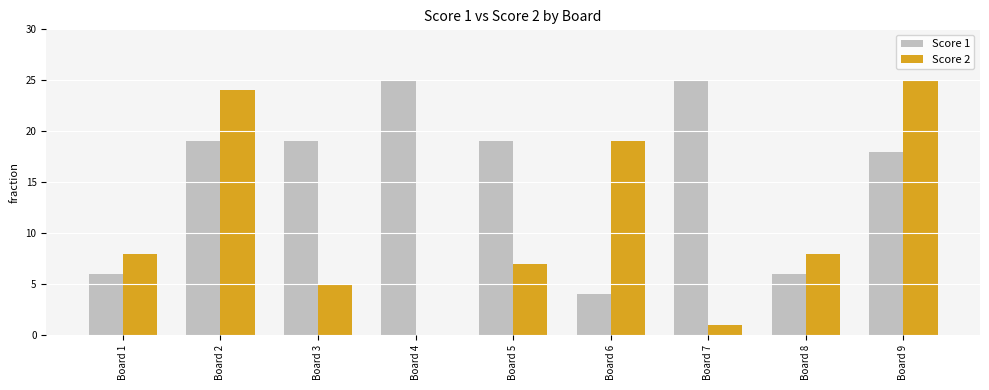

Reading left to right, extract all data points from this chart.

Score 1: Board 1=6	Board 2=19	Board 3=19	Board 4=25	Board 5=19	Board 6=4	Board 7=25	Board 8=6	Board 9=18
Score 2: Board 1=8	Board 2=24	Board 3=5	Board 4=0	Board 5=7	Board 6=19	Board 7=1	Board 8=8	Board 9=25